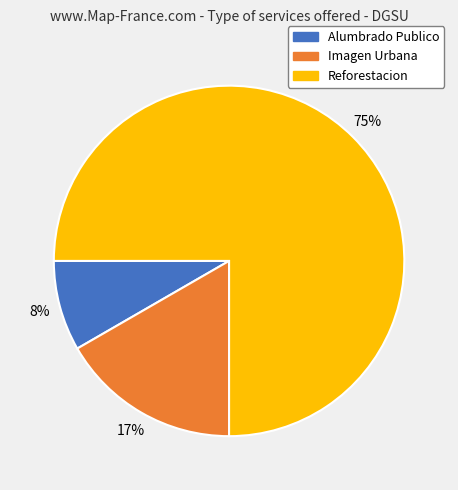

Which category has the biggest portion of the pie?

Reforestacion